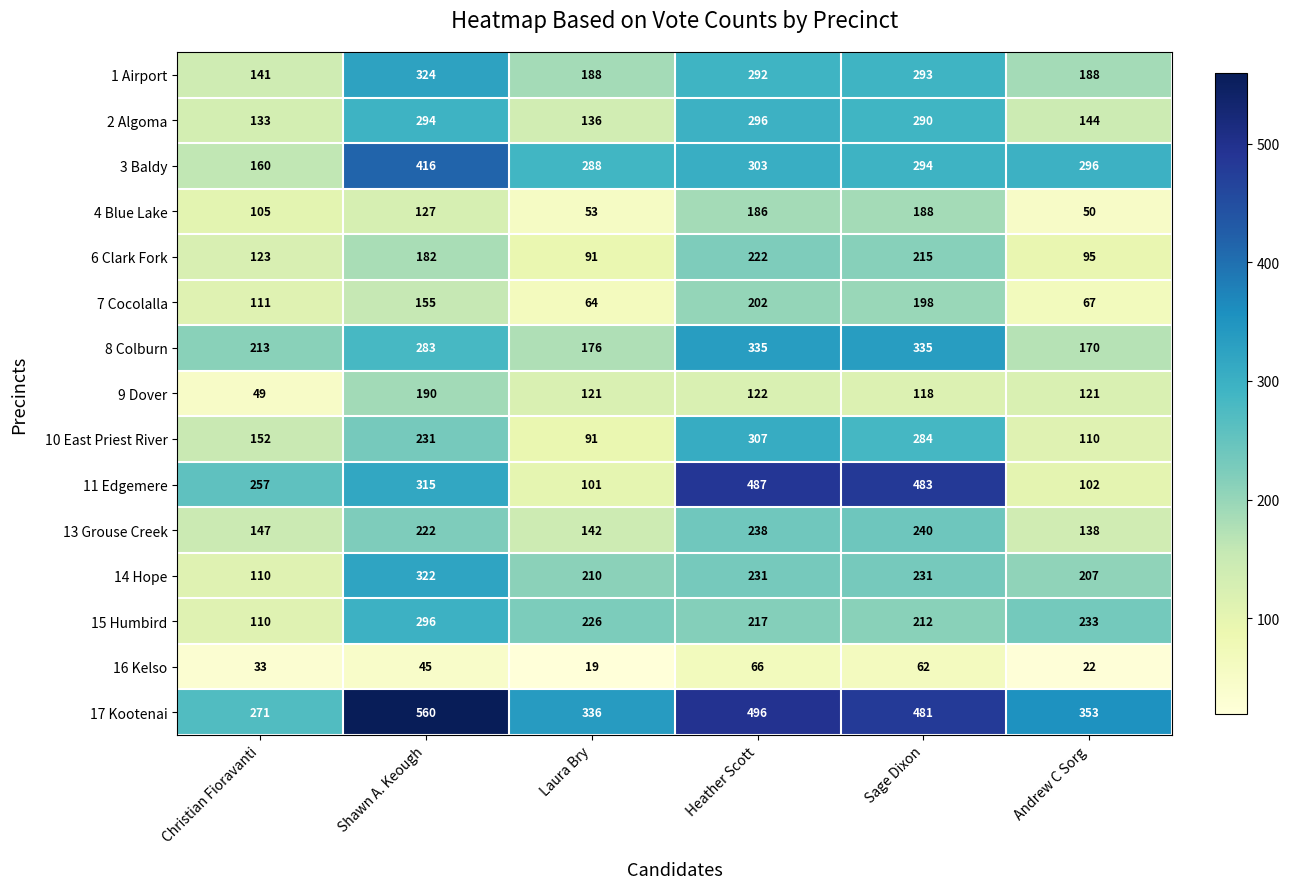

Is it true that 3 Baldy equals 412 at Heather Scott?

False